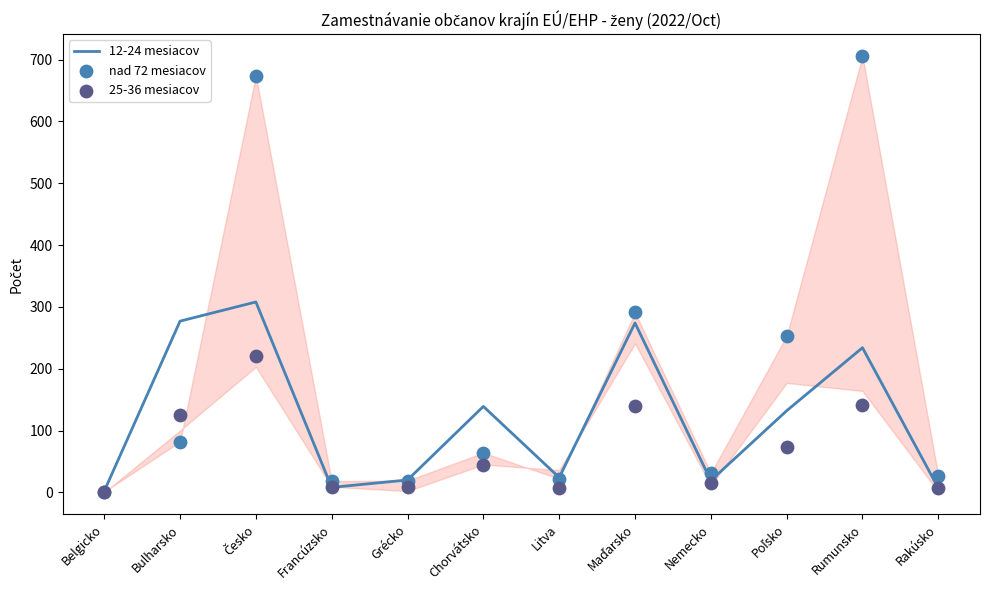

What is the total value across all series at Nemecko?

65